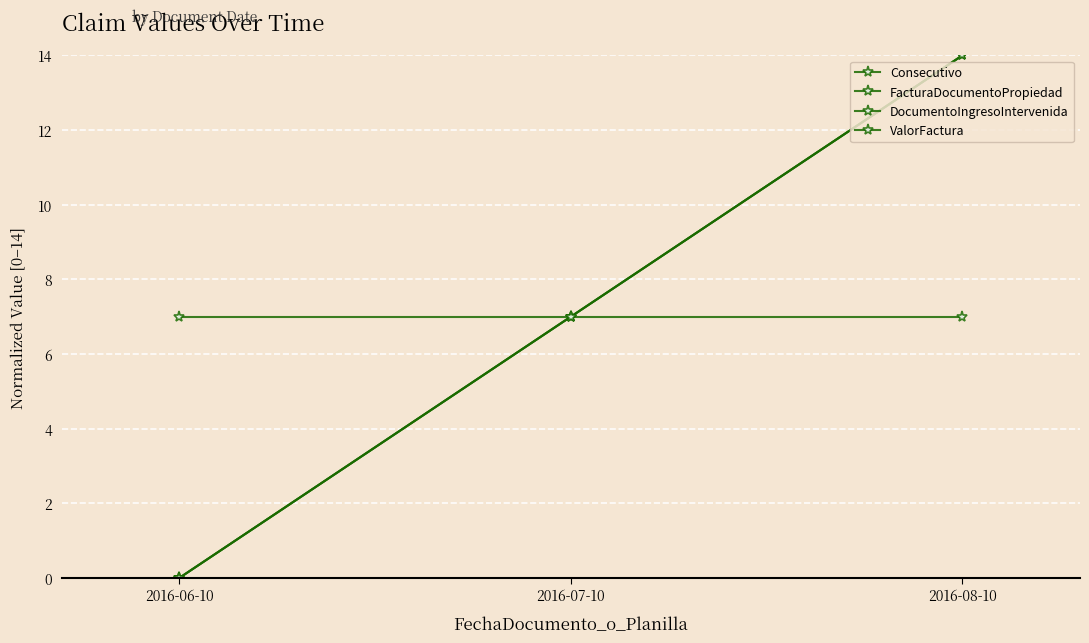

At how many categories does at least one series exceed 6?

3